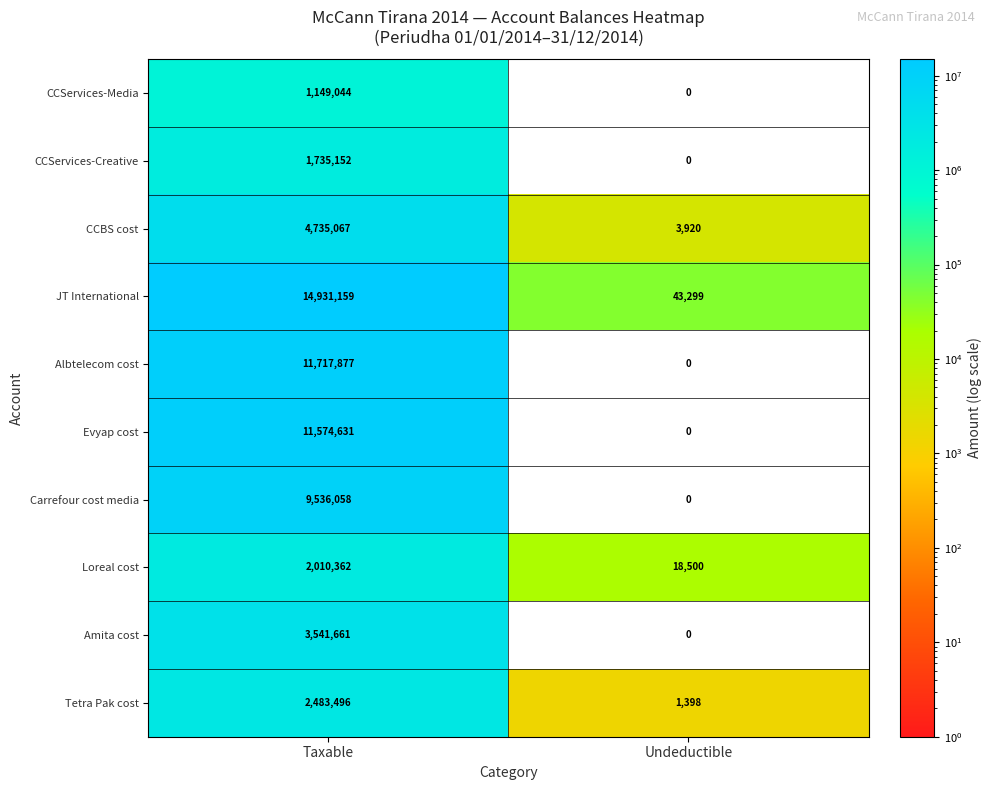

At how many categories does at least one series exceed 12565721?

1